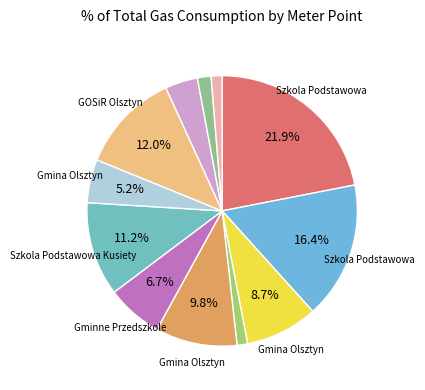

How many slices are in this pie chart?

12